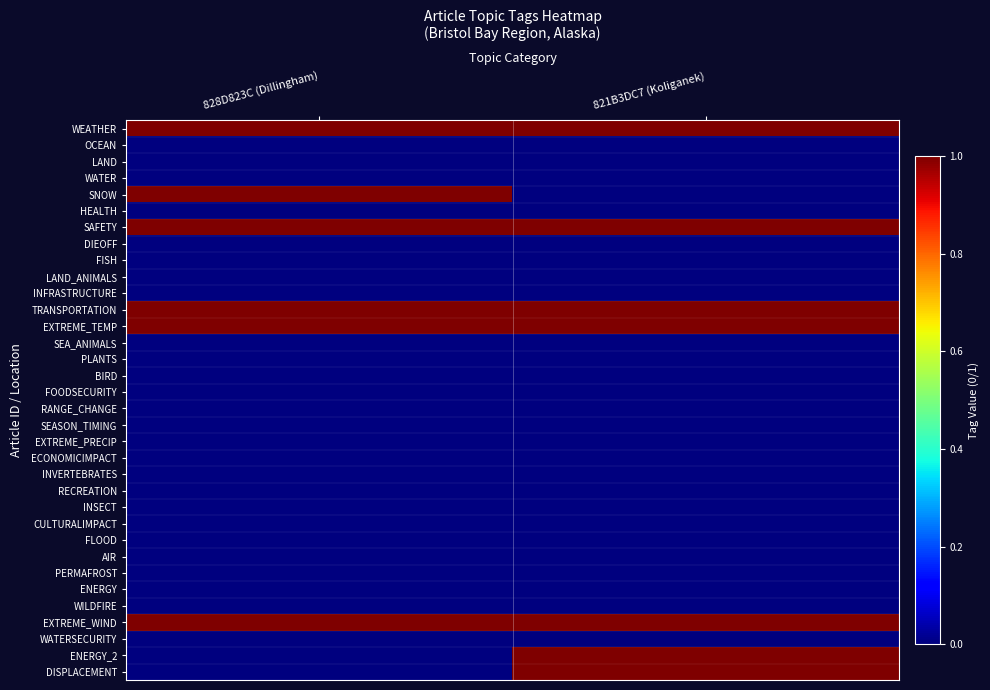

Between 821B3DC7 (Koliganek) and 828D823C (Dillingham), which is larger?

821B3DC7 (Koliganek)